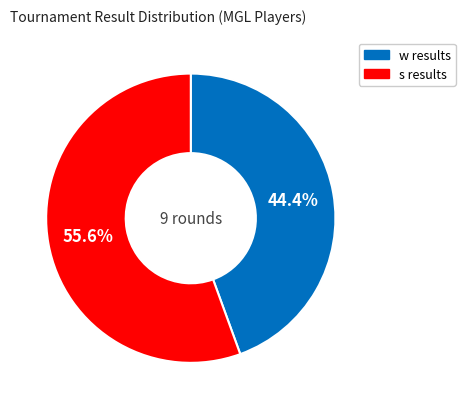

Does any single category account for the majority?

Yes